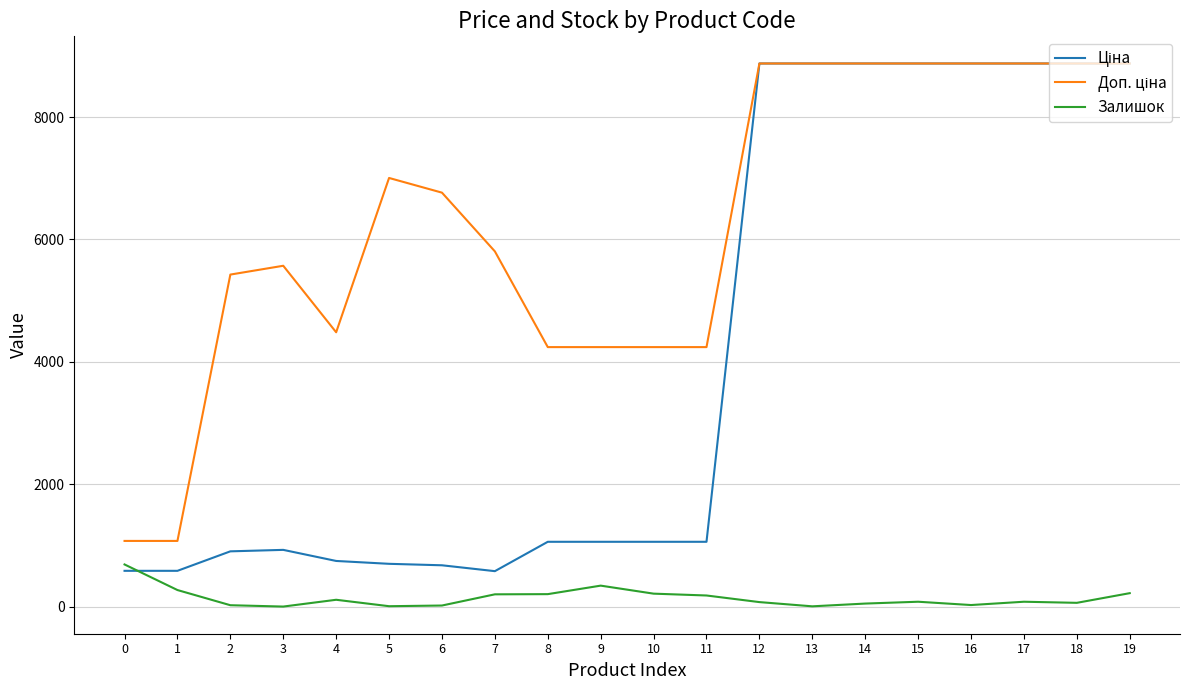

What is the greatest value displayed?

8874.6